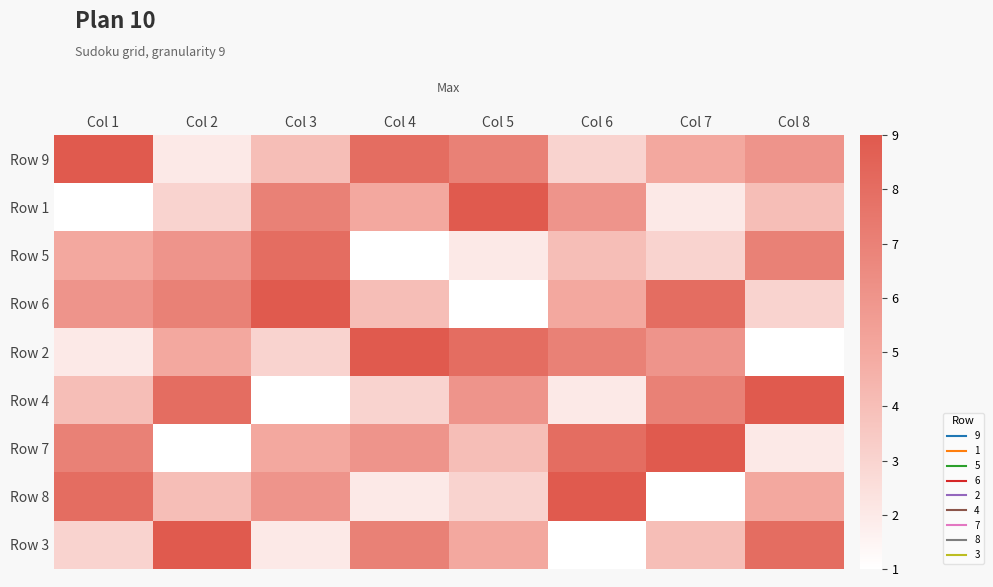

Which has a higher value, Col 4 or Col 5?

Col 4